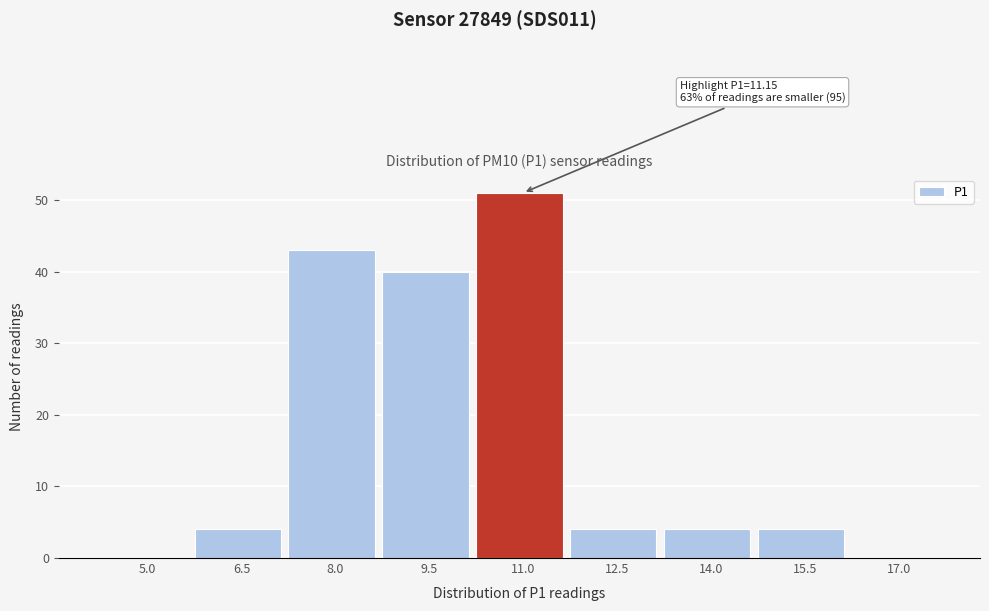

Reading left to right, extract all data points from this chart.

5.0=0	6.5=4	8.0=43	9.5=40	11.0=51	12.5=4	14.0=4	15.5=4	17.0=0